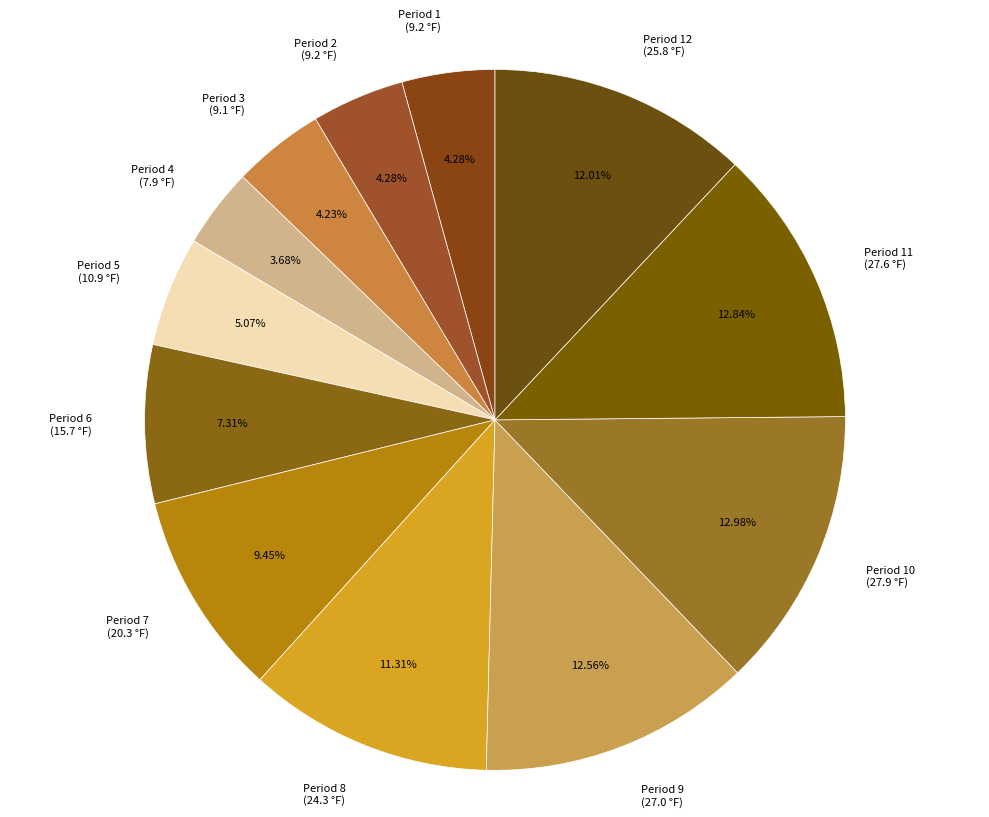

Is the sum of Period 11 (27.6 °F) and Period 3 (9.1 °F) greater than half?

No